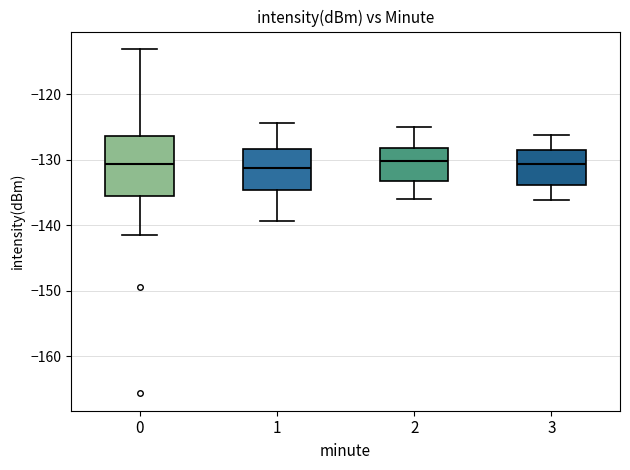

Where is the lower edge of the box at x = 3 on the y-axis? The values are not printed on the chart, so give them approximately, as read against the axis.

-134